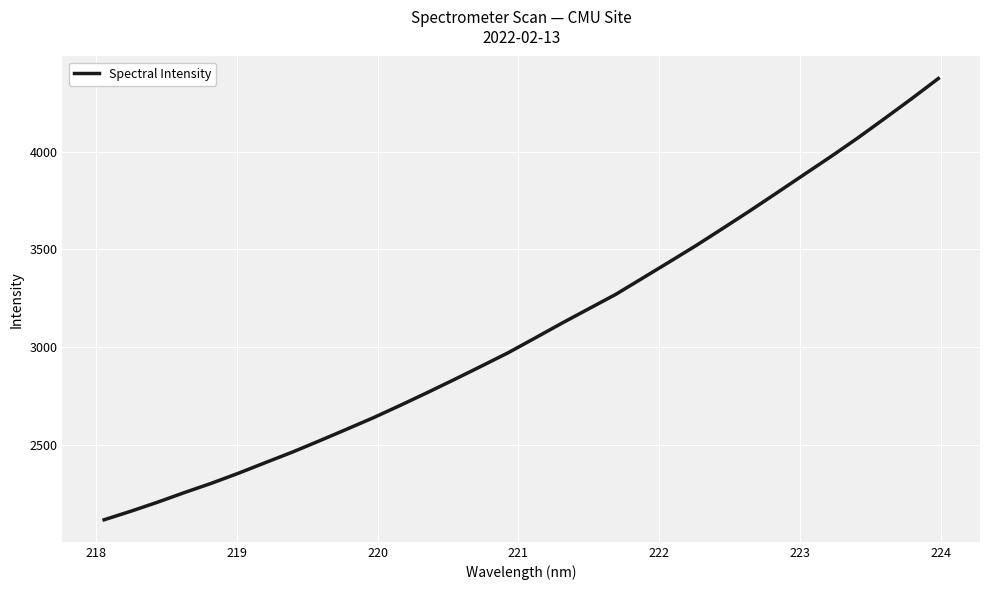

True or false: there are more than 0 points higher than both neighbors.

False